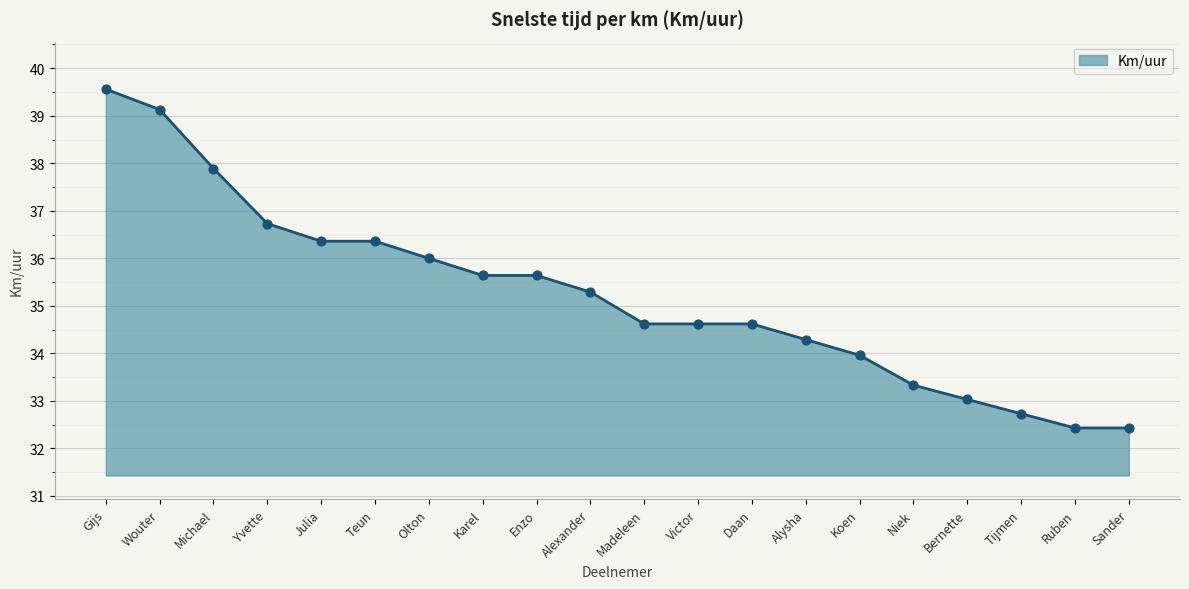

Approximately how many times larger is the value at Wouter compared to Bernette?

1.2